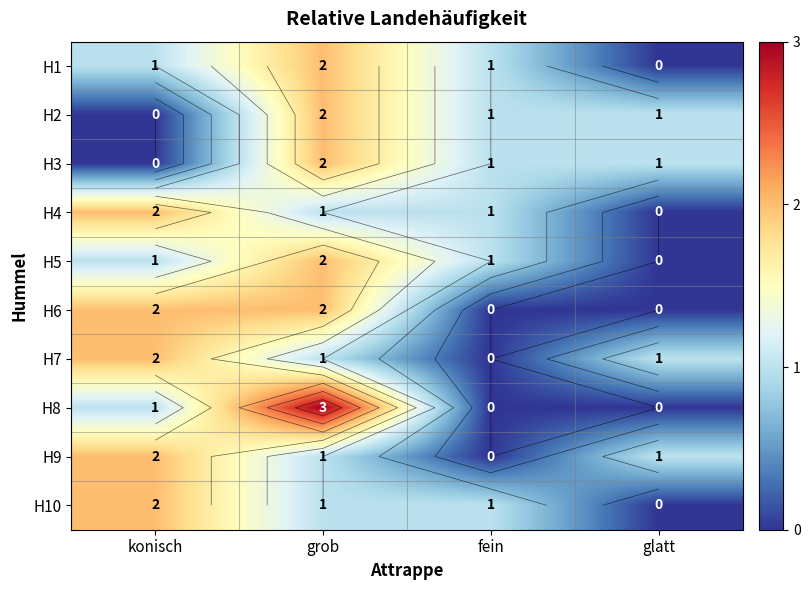

Which series changed the most between konisch and grob?

H2